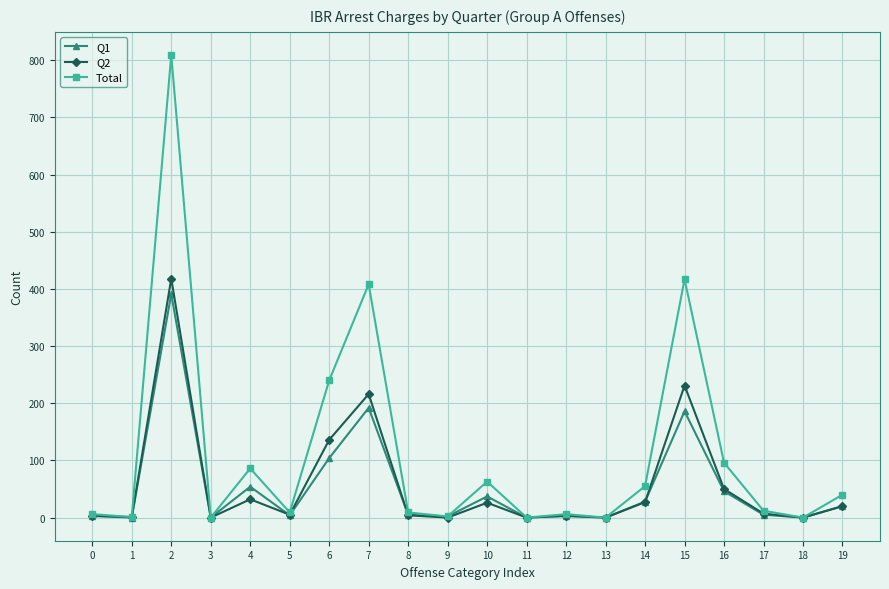

Which series has the largest total across all categories?

Total